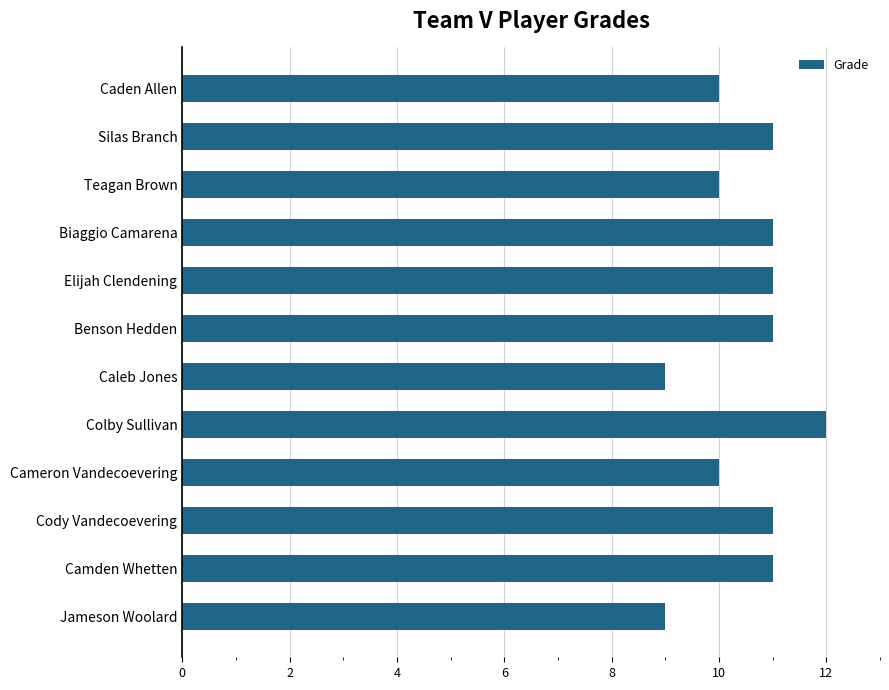

Is it true that the value at Elijah Clendening is 18?

False